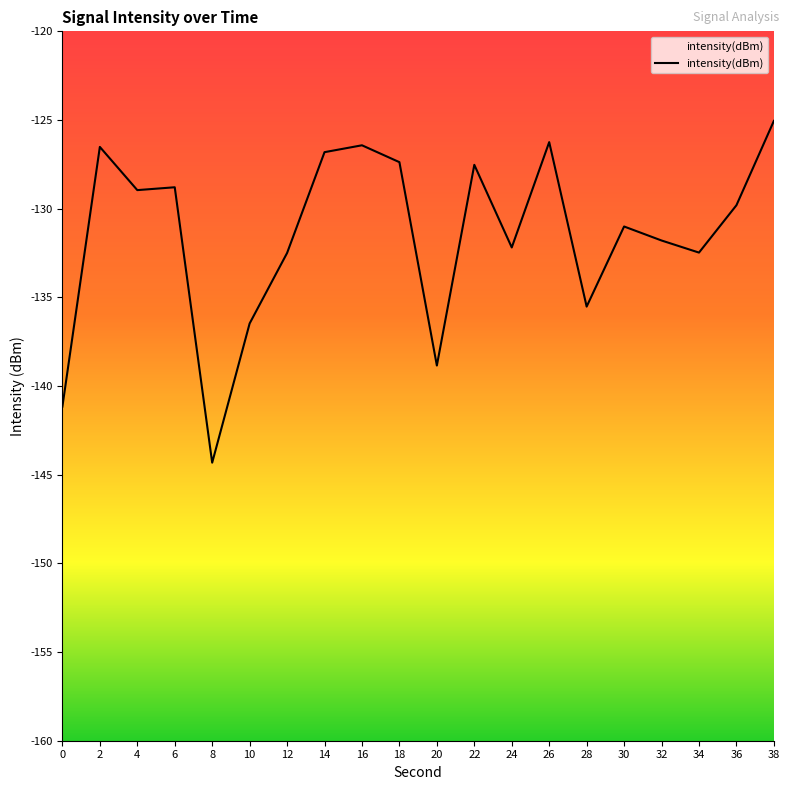

Reading left to right, transcribe all the data shown in this chart.

-141.2	-126.5	-129.0	-128.8	-144.3	-136.5	-132.5	-126.8	-126.4	-127.4	-138.8	-127.5	-132.2	-126.2	-135.5	-131.0	-131.8	-132.5	-129.8	-125.1